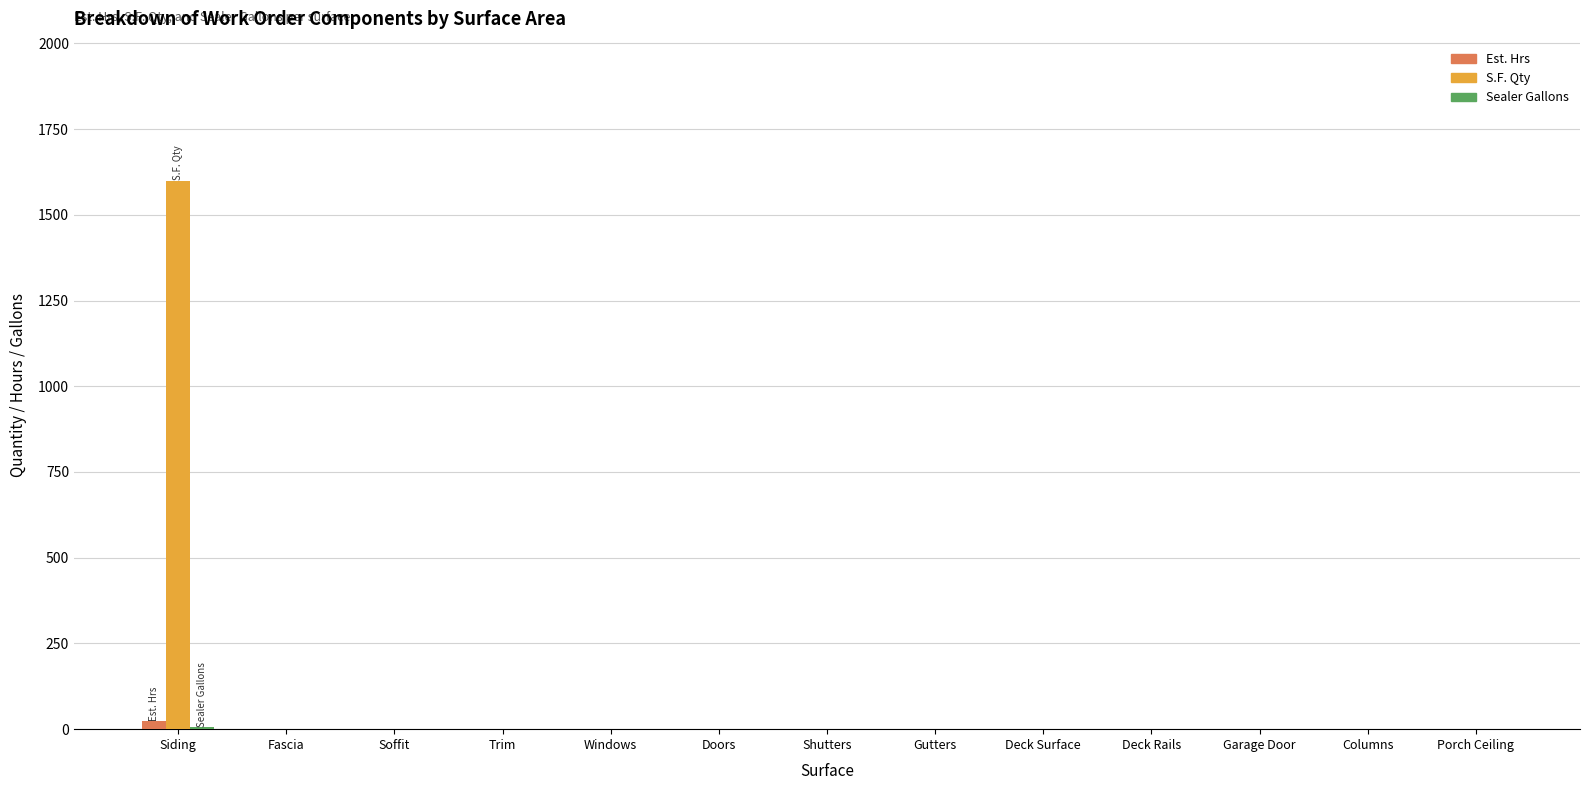

At which category does the chart reach its peak across all series?

Siding